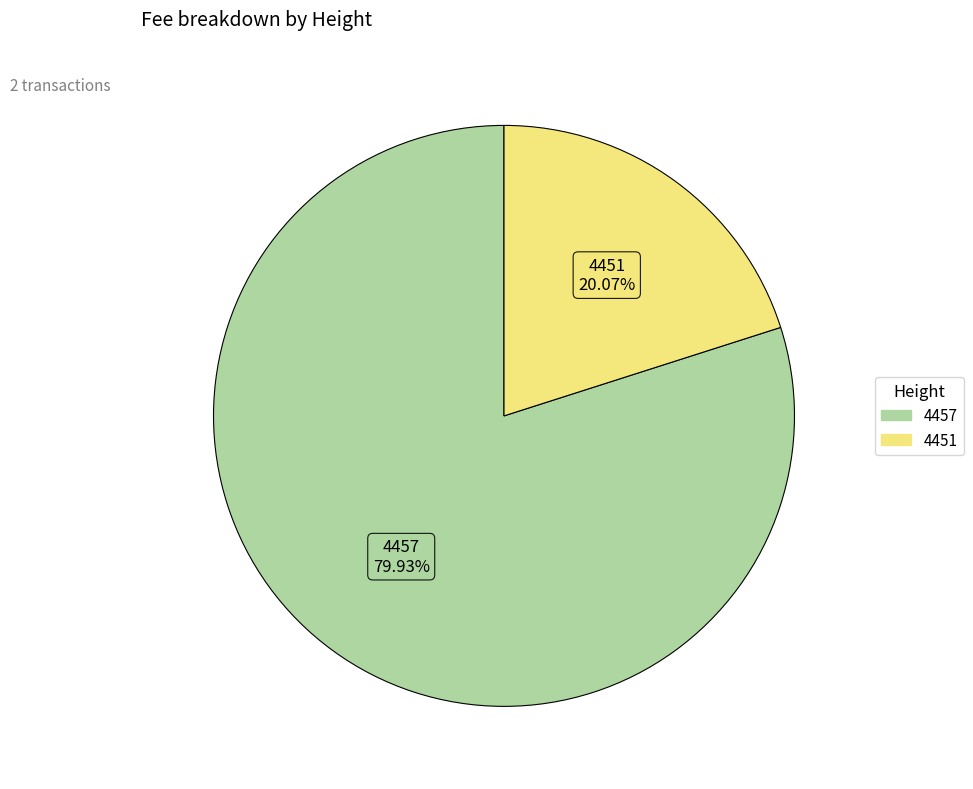

Which slice represents more than half of the pie?

4457